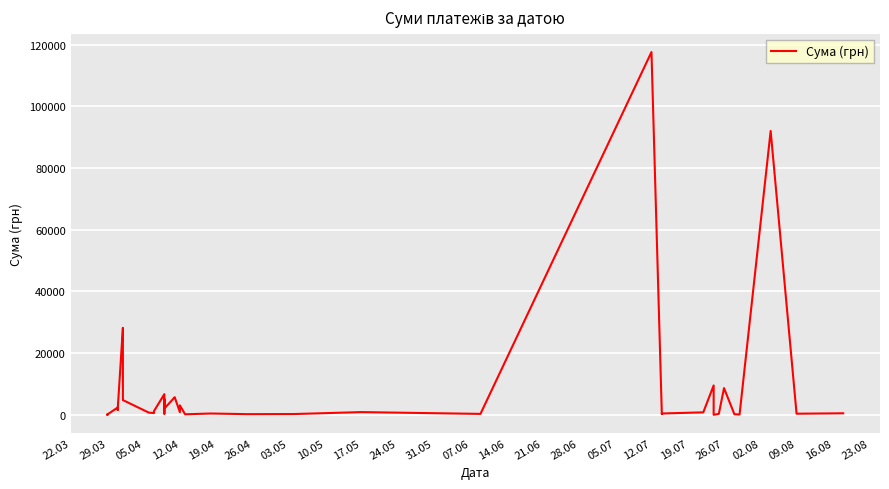

True or false: the data has more than 1 interior local peaks.

True